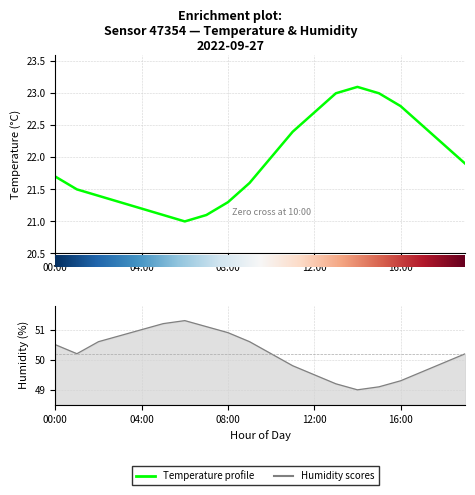

What is the label of the 12th point from the right?

08:00